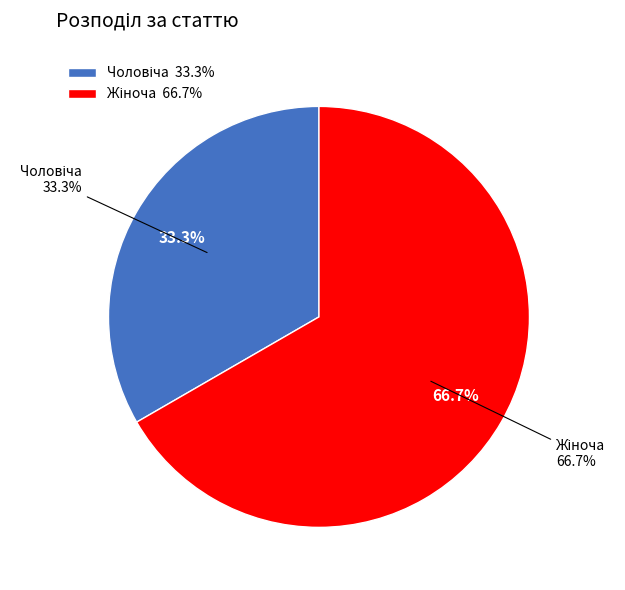

Which has a higher value, Чоловіча or Жіноча?

Жіноча